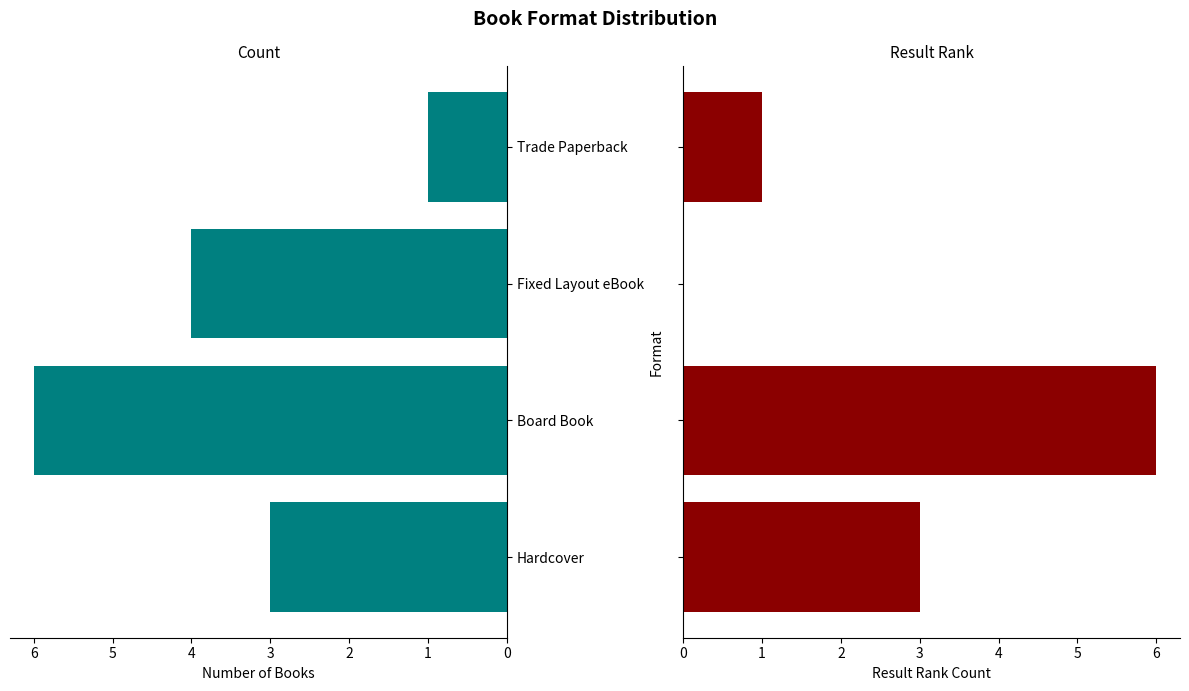

Reading left to right, extract all data points from this chart.

Count: 3	6	4	1
Result Rank: 3	6	0	1